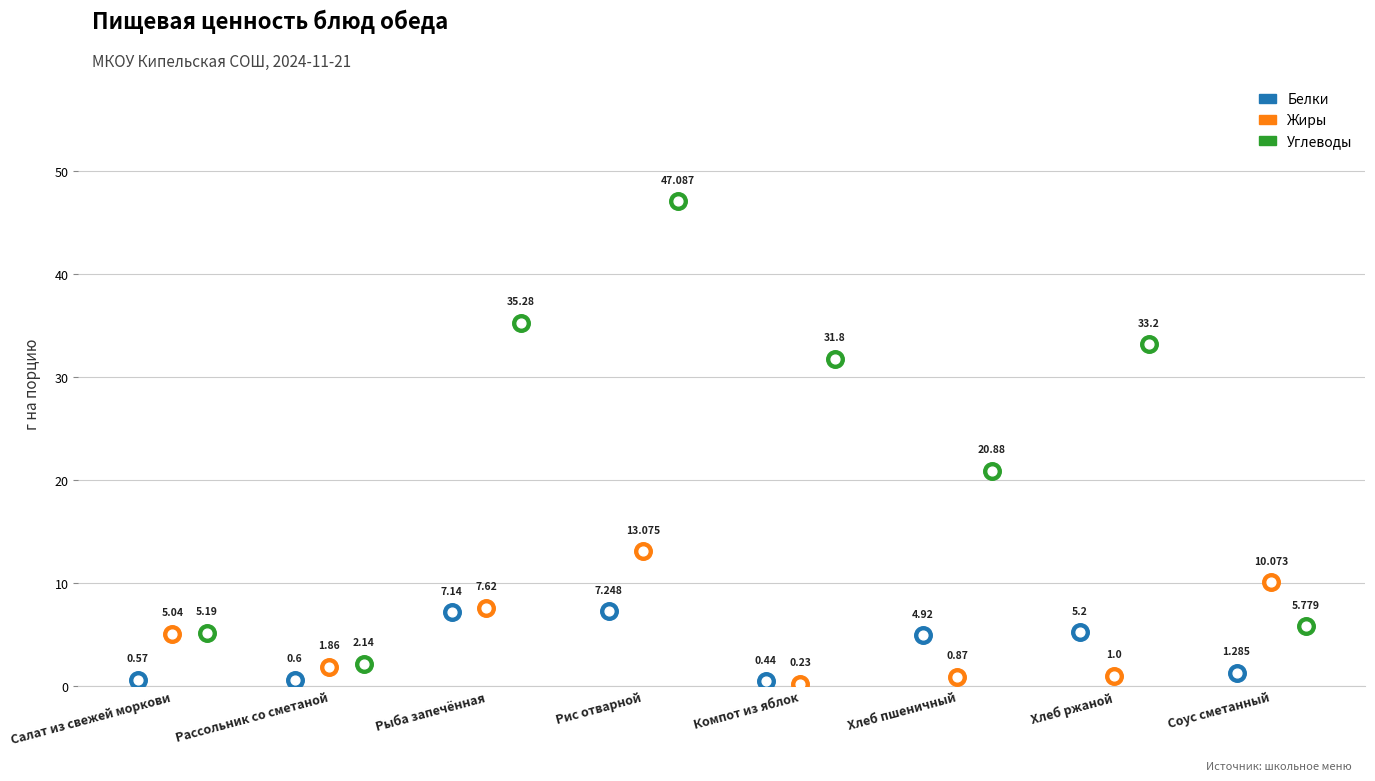

Which series has the largest total across all categories?

Углеводы